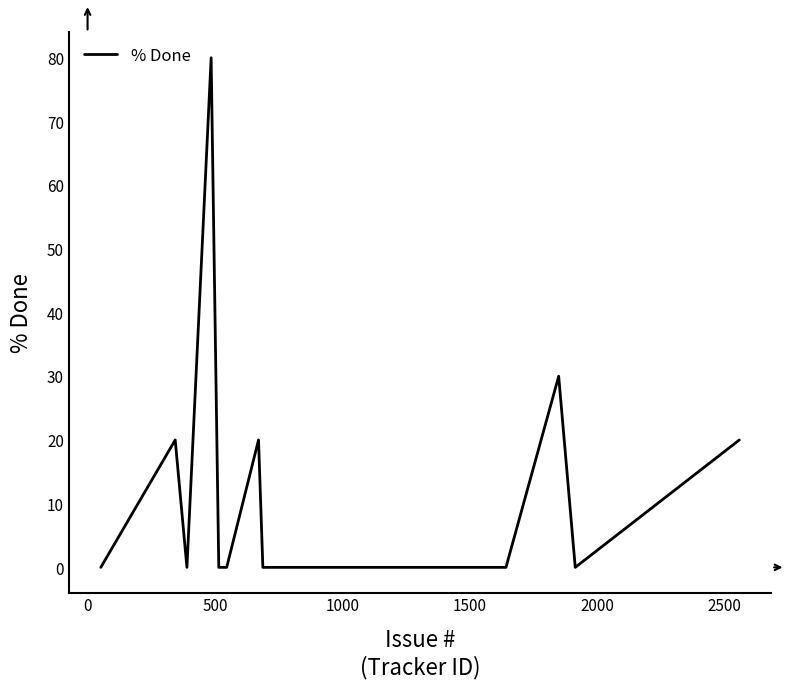

What is the difference between the maximum and minimum values?

80